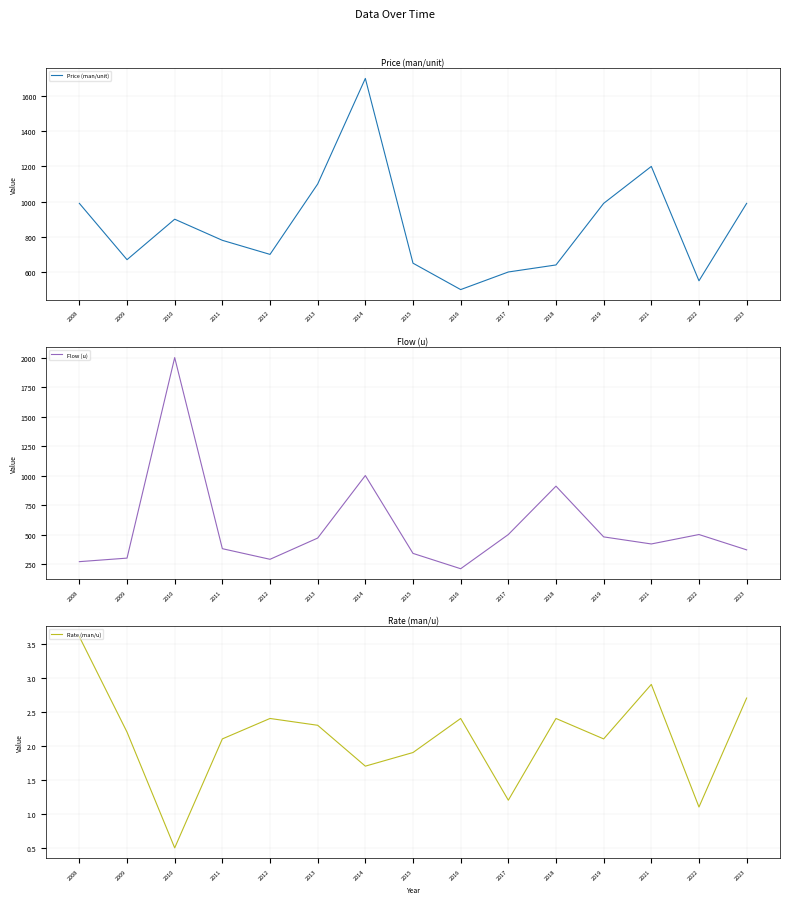

Which label corresponds to the largest value in the chart?

2010